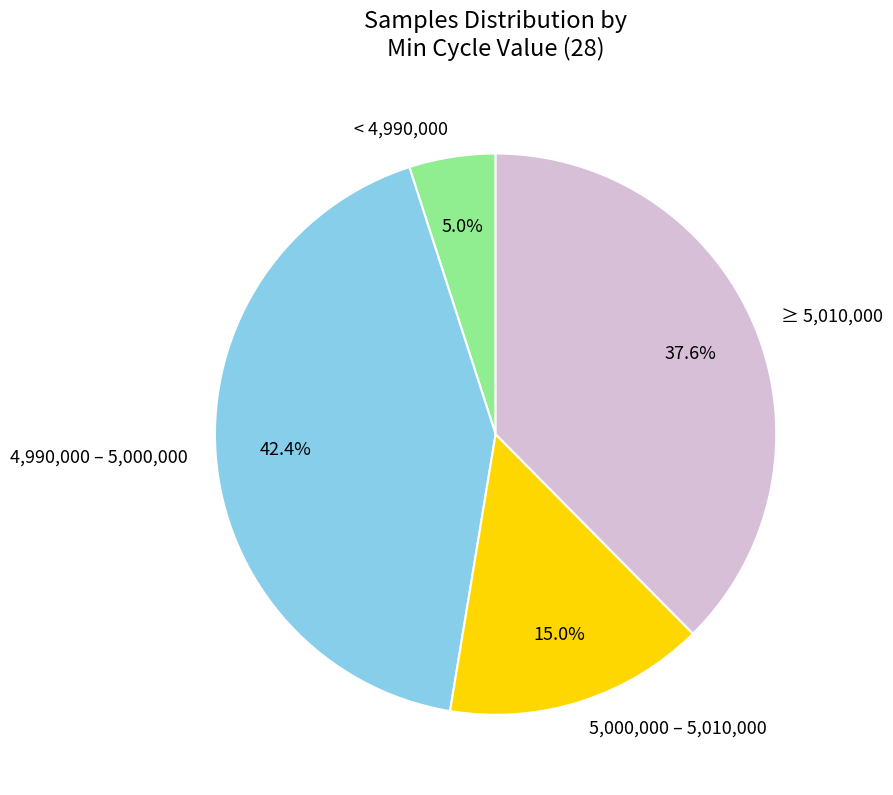

What percentage do 4,990,000 – 5,000,000 and 5,000,000 – 5,010,000 together represent?

57.4%